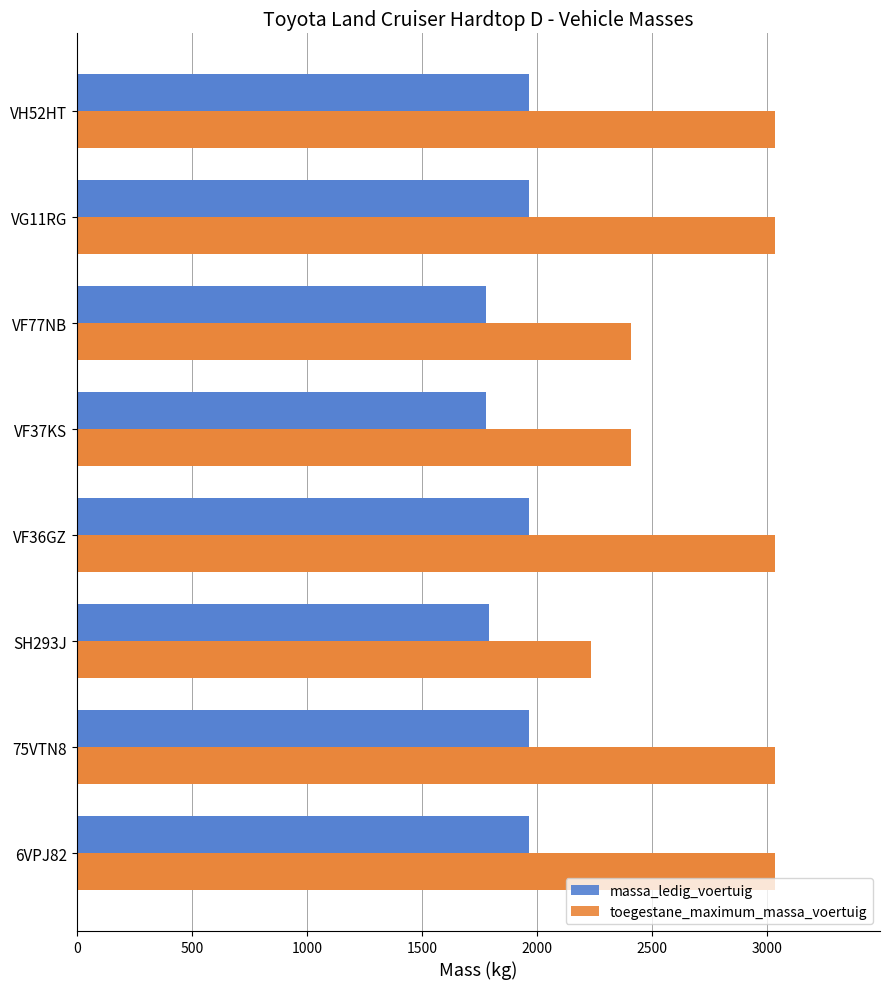

What is the spread (max minus min) of values at SH293J?

445